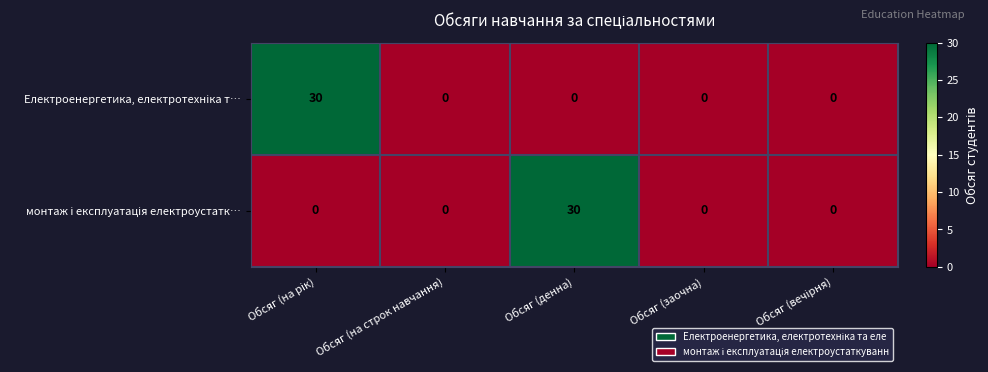

At how many categories does at least one series exceed 16?

2